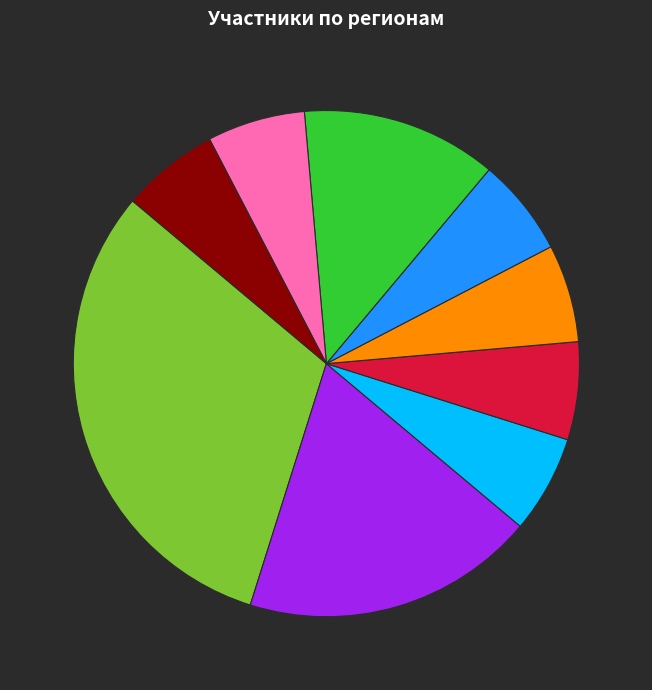

Is there any slice that represents more than half of the pie?

No